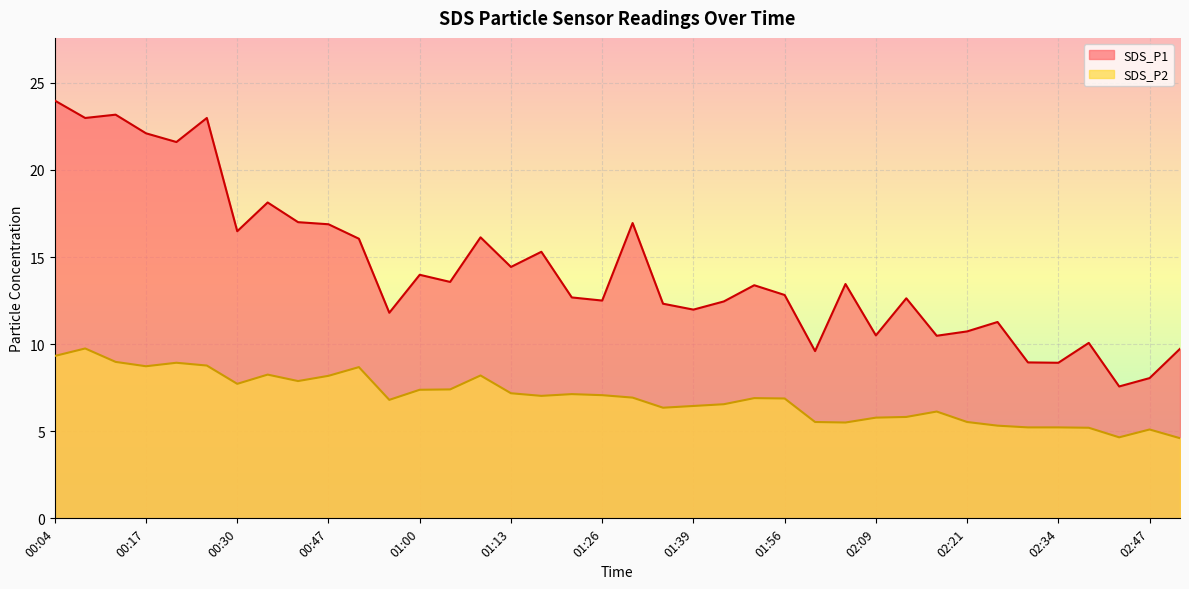

How many data points in SDS_P2 are less than 6?

12